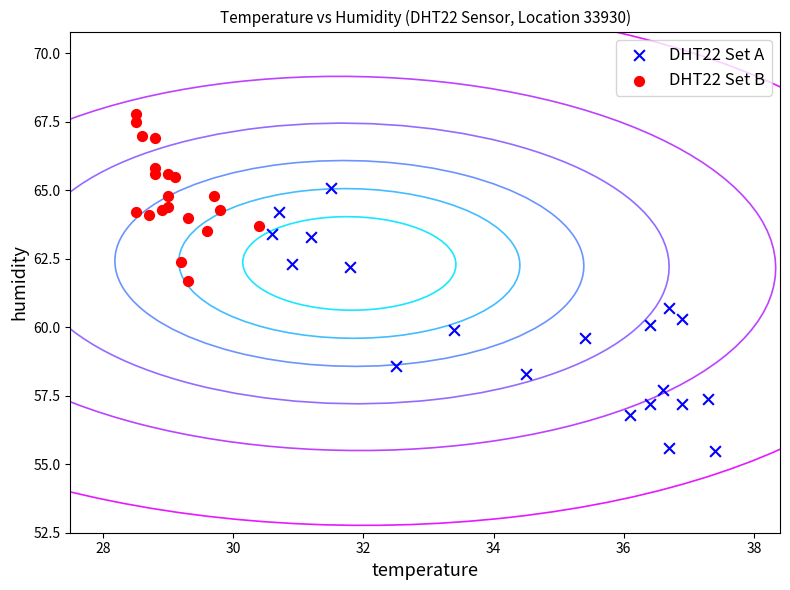

Which series contains the lowest Y value?

DHT22 Set A